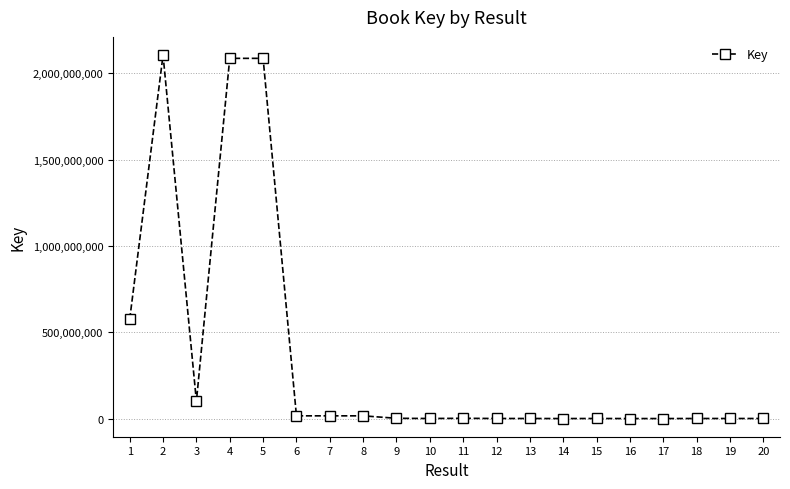

What is the ratio of the value at 19 to the value at 18?

1.0